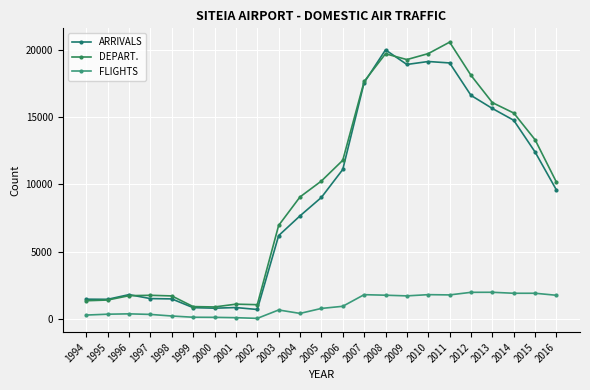

Does the chart have visible grid lines?

Yes